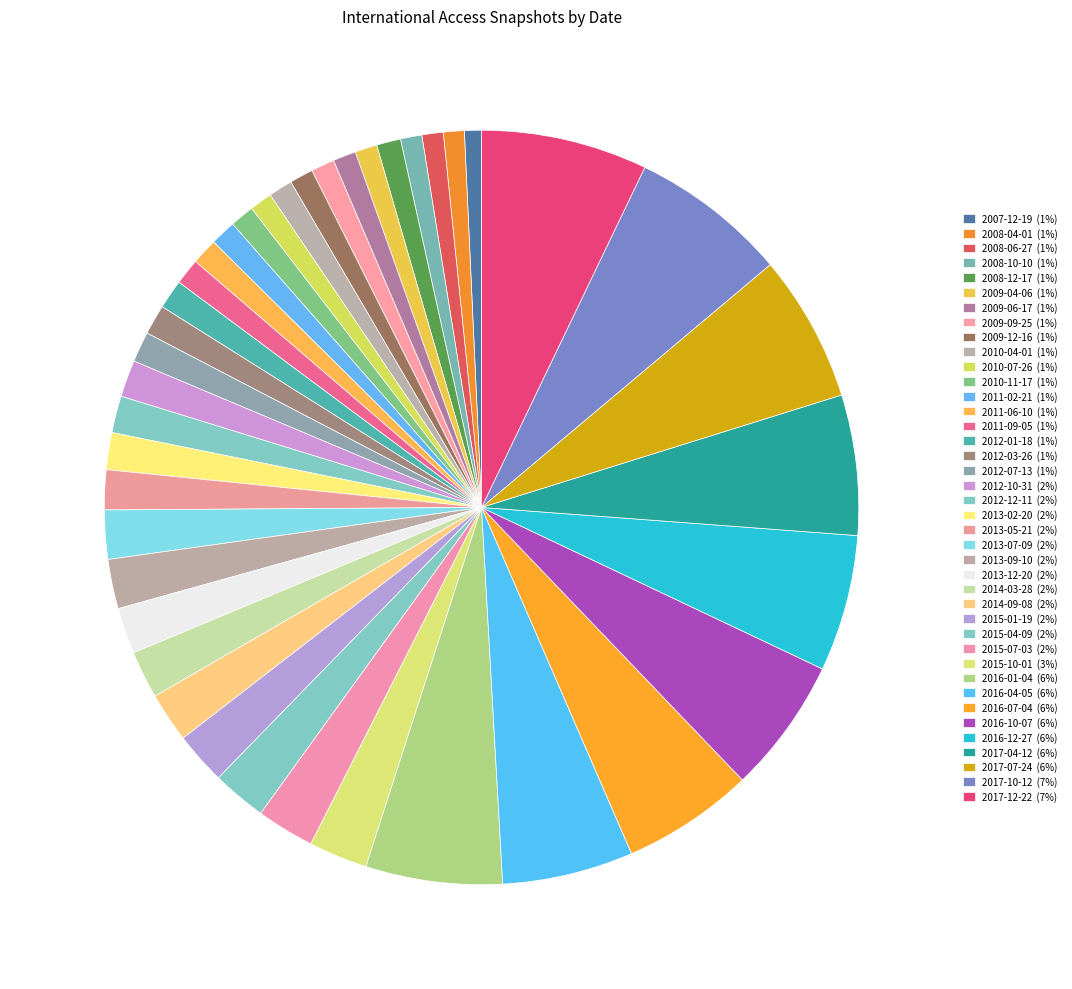

How many slices are in this pie chart?

40